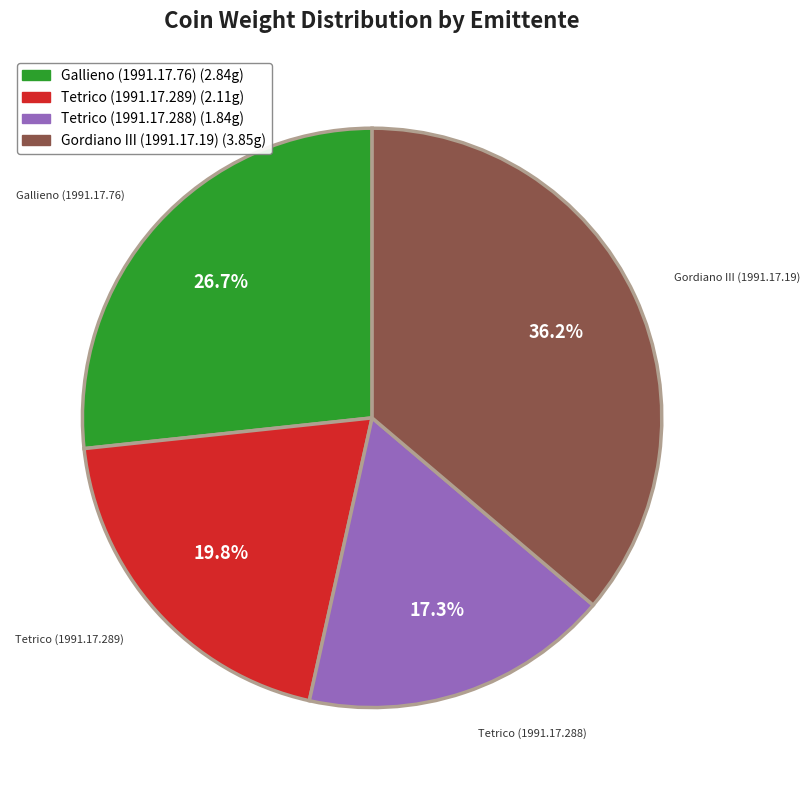

Is there a majority slice in this chart?

No